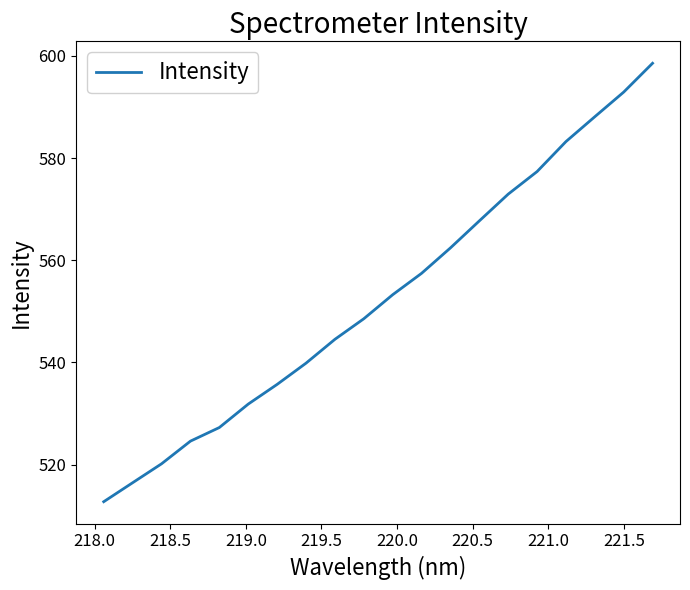

Reading left to right, list all the values displayed in this chart.

512.8	516.5	520.2	524.6	527.3	531.9	535.7	539.9	544.5	548.6	553.3	557.5	562.4	567.7	573.0	577.4	583.2	588.1	592.9	598.6